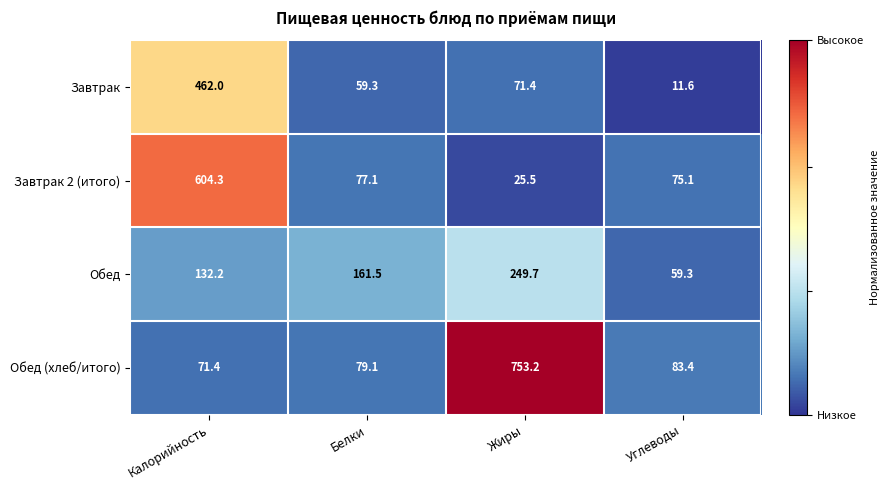

What is the difference between the Обед (хлеб/итого) values at Белки and Жиры?

674.1